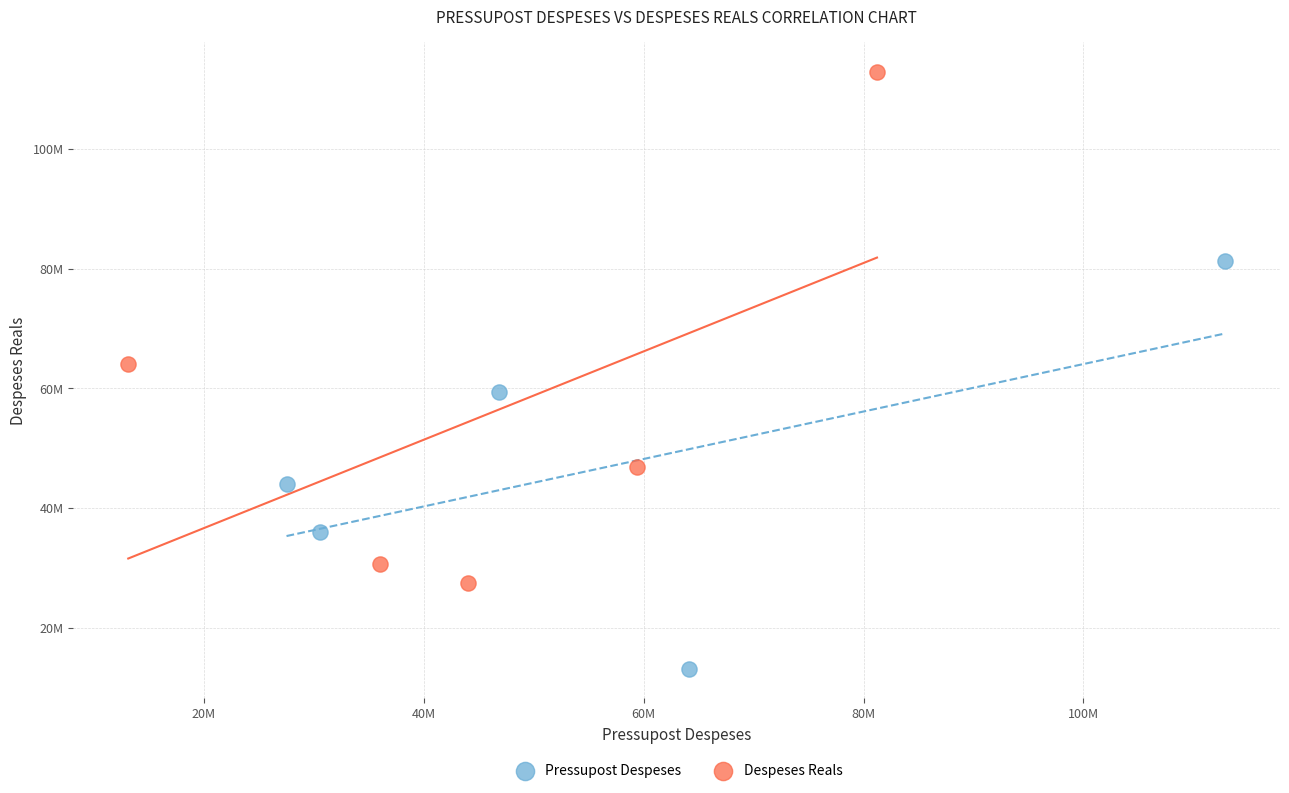

Which series reaches the minimum Y coordinate?

Pressupost Despeses